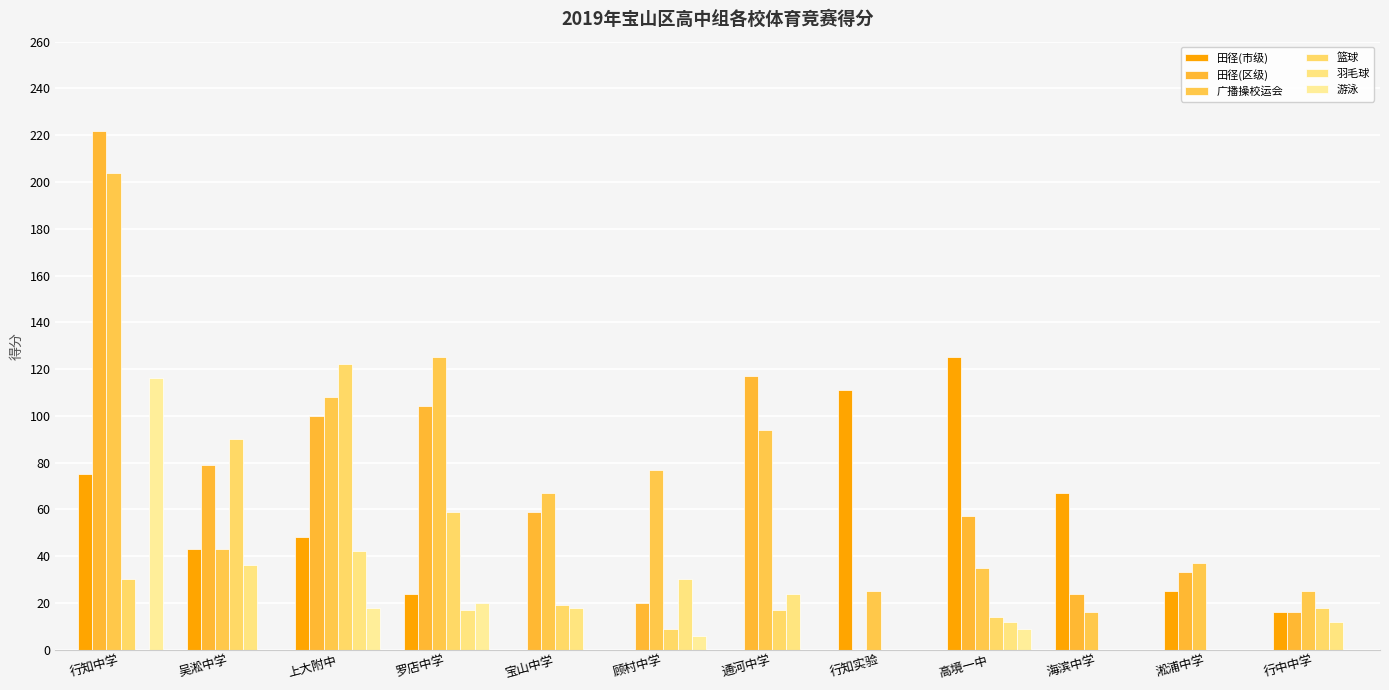

What is the value of the 田径(区级) bar at the 10th from the left?

24